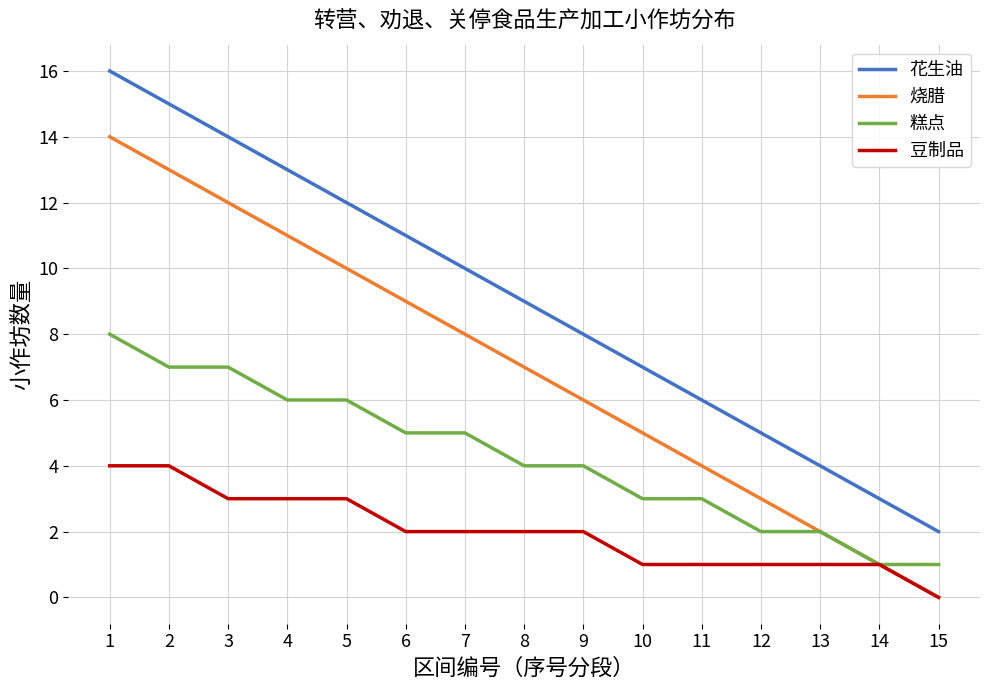

At which category is the sum across all series the highest?

1